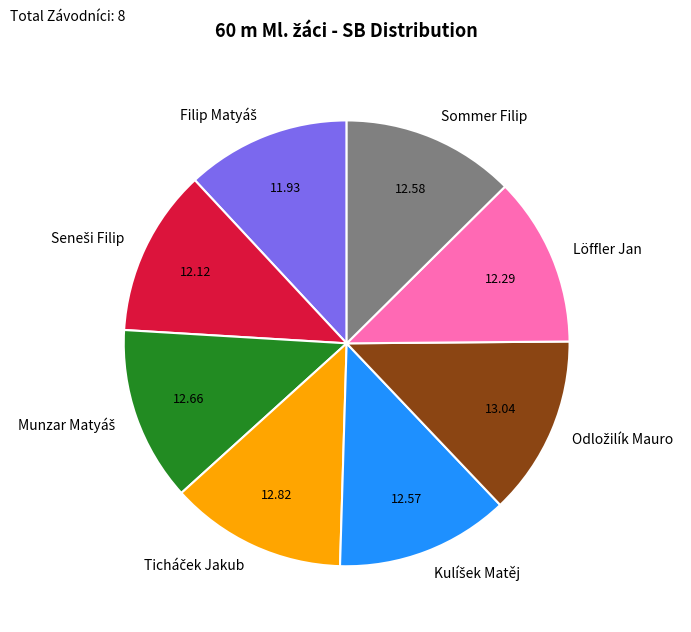

Is there a majority slice in this chart?

No